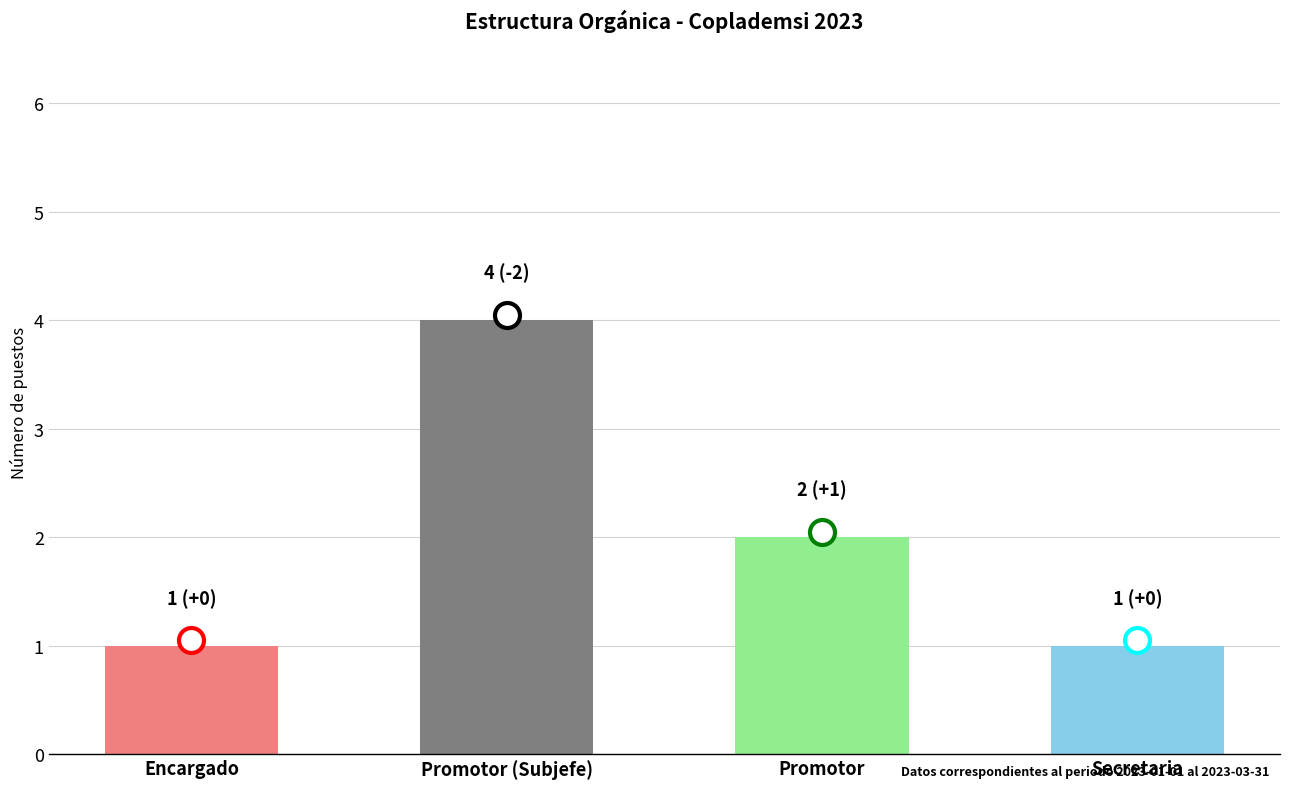

How many values are between 1 and 4?

4